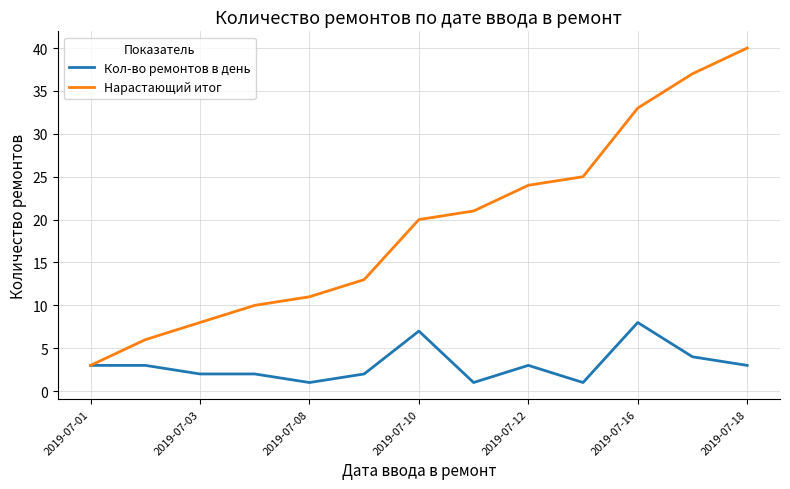

What are all the series names shown in the legend?

Кол-во ремонтов в день, Нарастающий итог